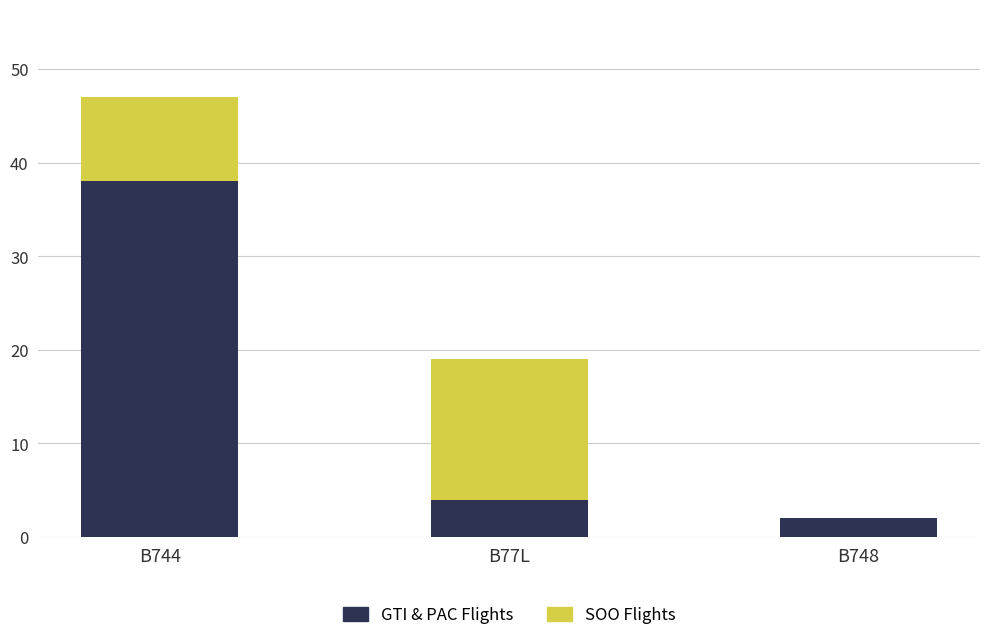

What is the sum of all GTI & PAC Flights values?

44